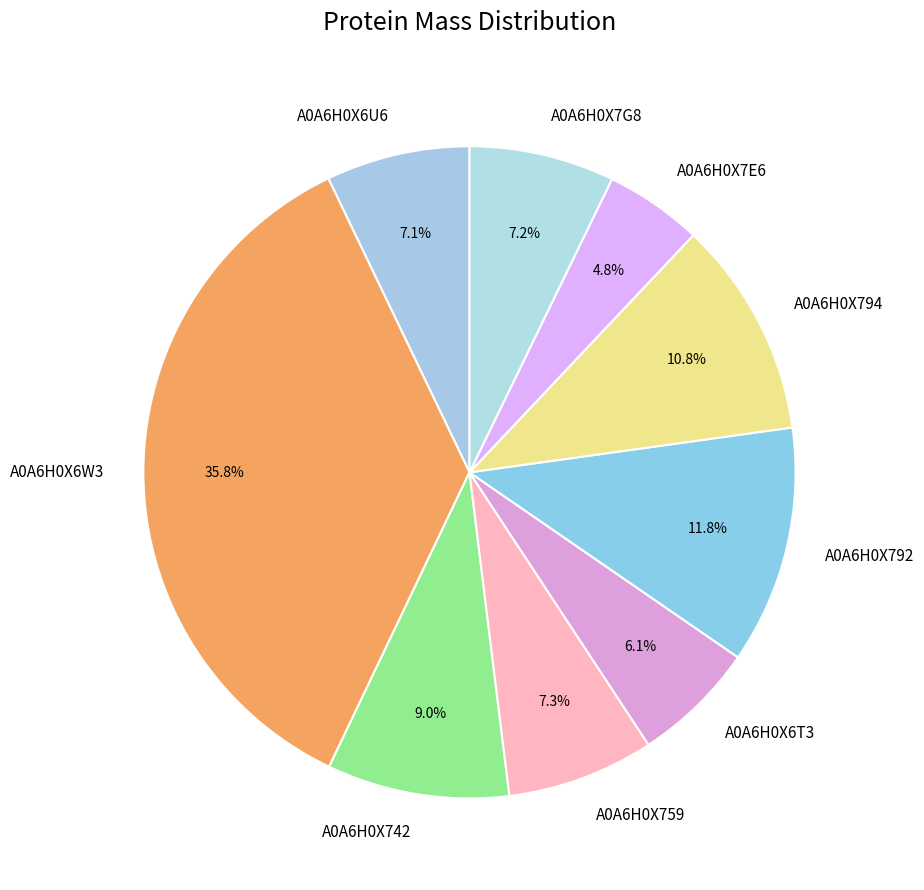

To the nearest percent, what is the average slice percentage?

11%